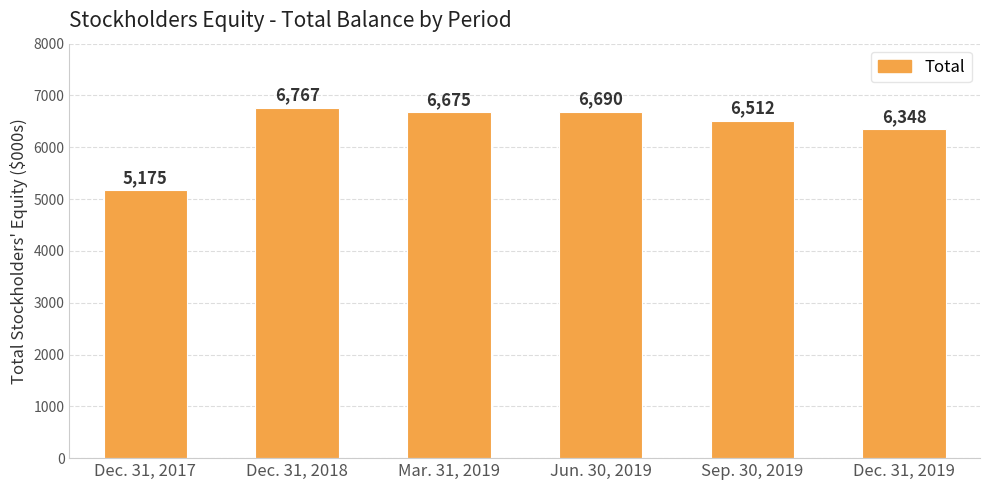

Does the chart contain any negative values?

No